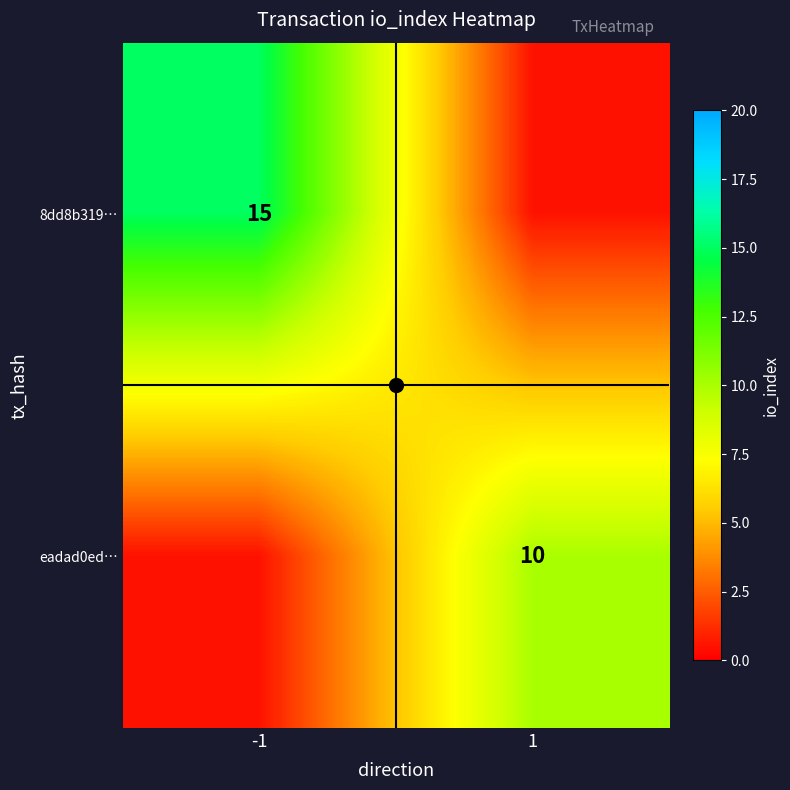

Between 1 and -1, which is larger?

1